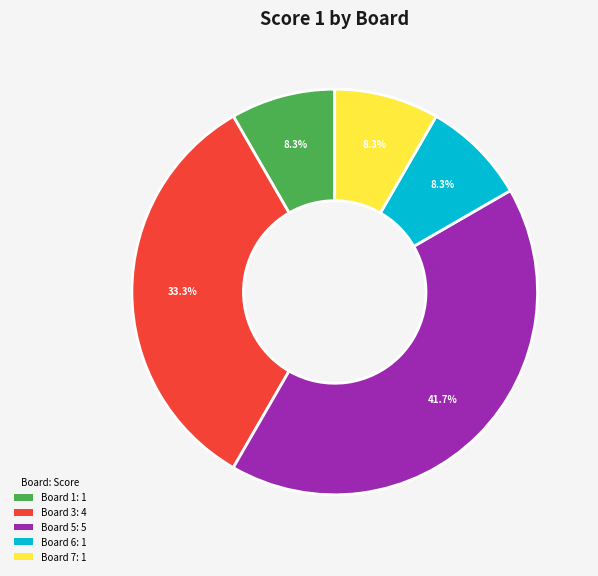

What percentage is NOT represented by Board 6: 1?

91.7%